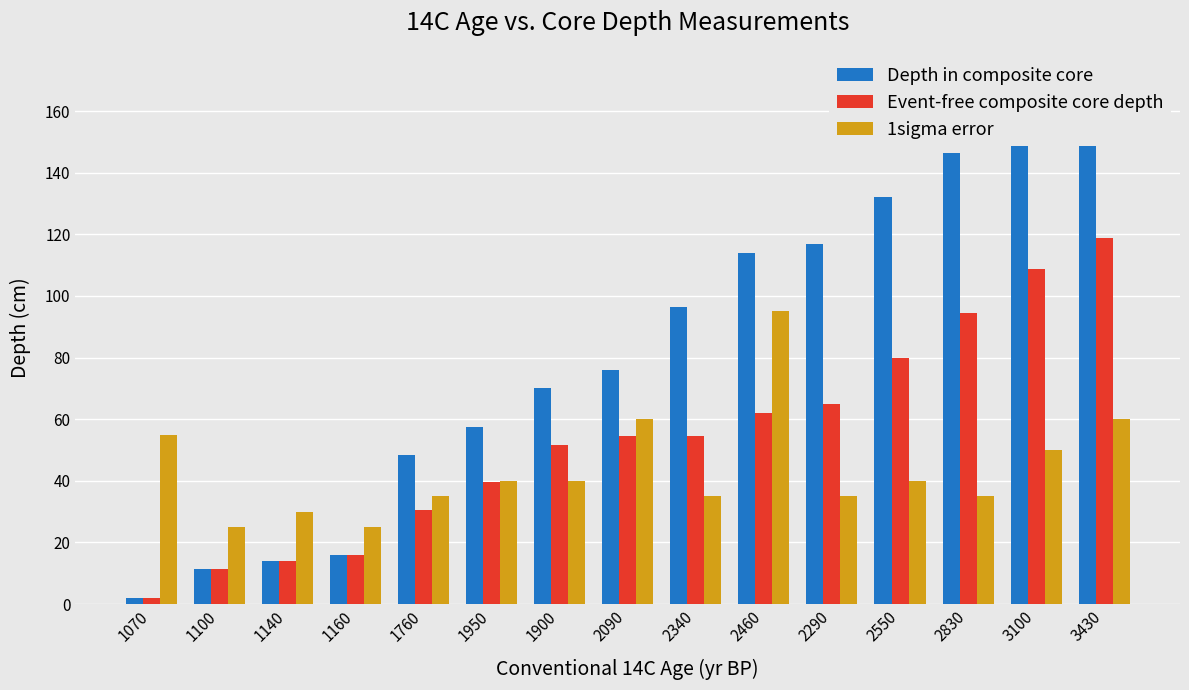

Is the value of 1sigma error at 2460 greater than the value of Depth in composite core at 1160?

Yes